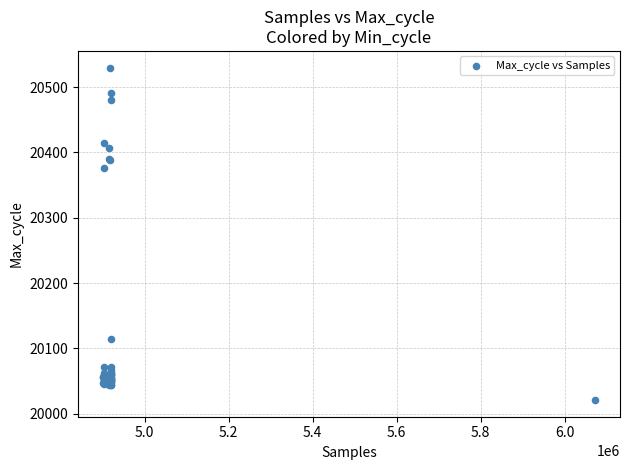

What Y value in the scatter plot is closest to 20275?

20377